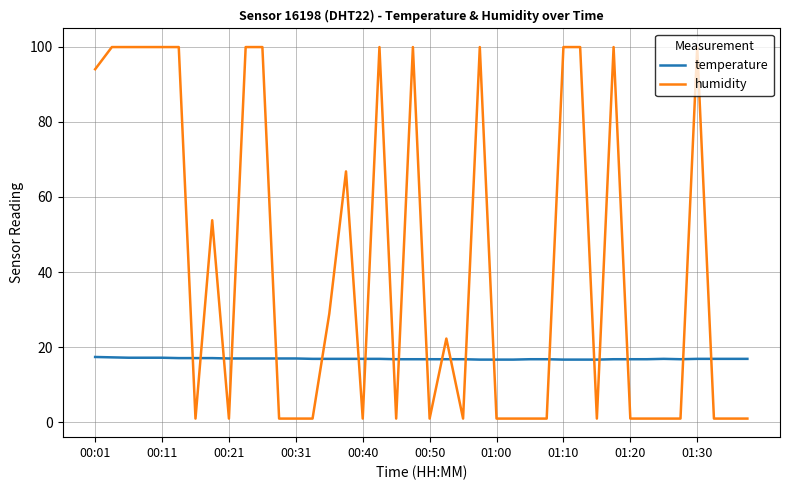

What is the lowest value of the temperature series?

16.7